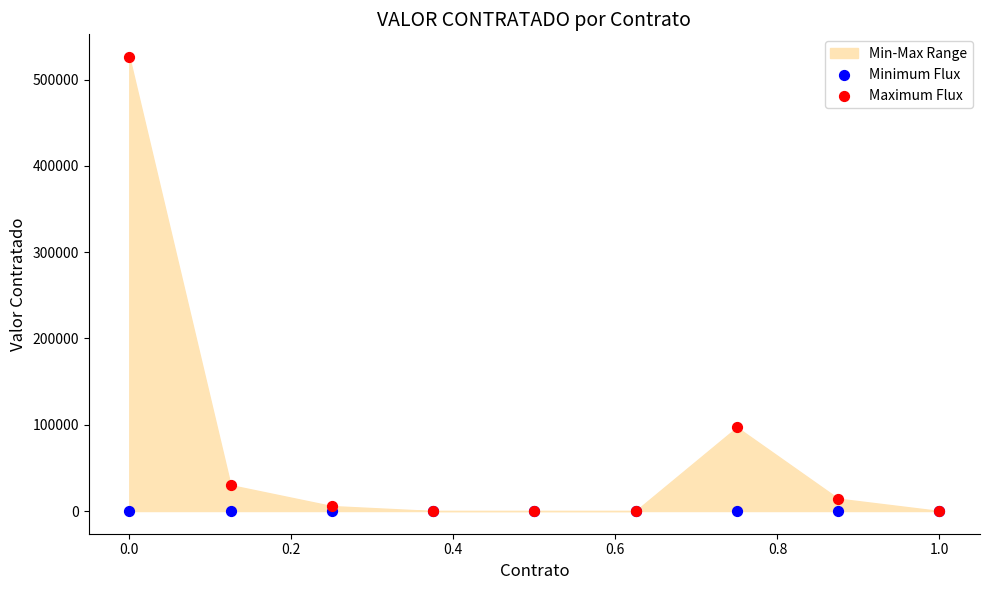

In the Maximum Flux series, what Y value is closest to 263095?

96983.7